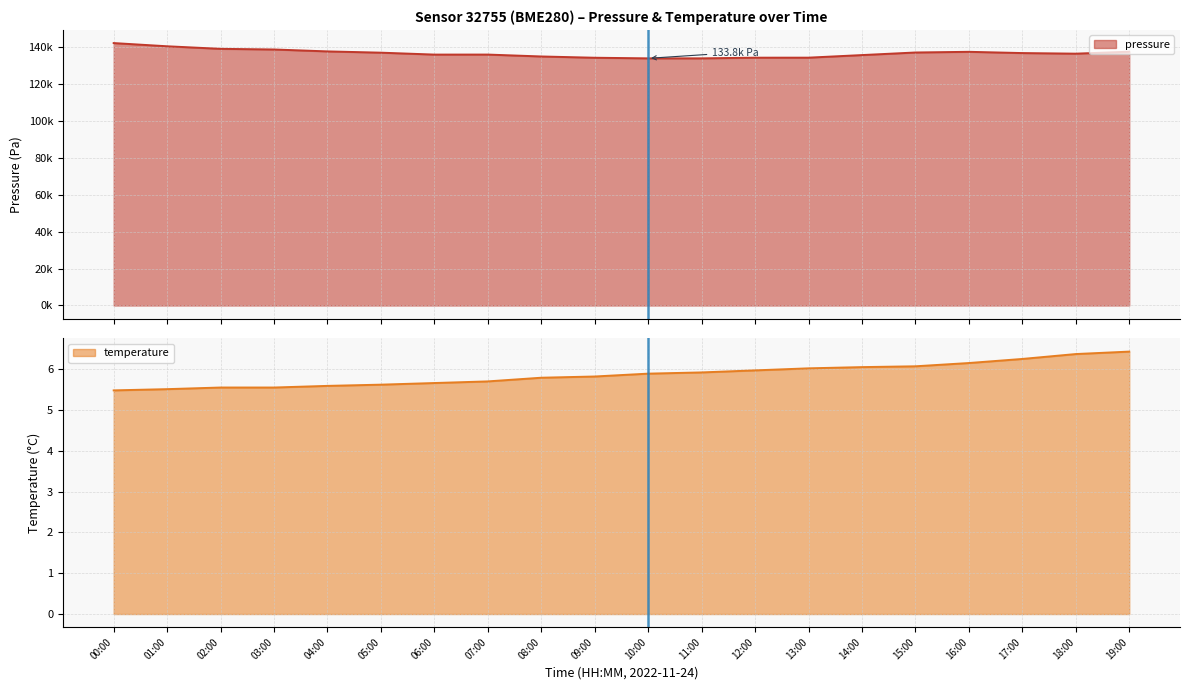

Does the chart have visible grid lines?

Yes